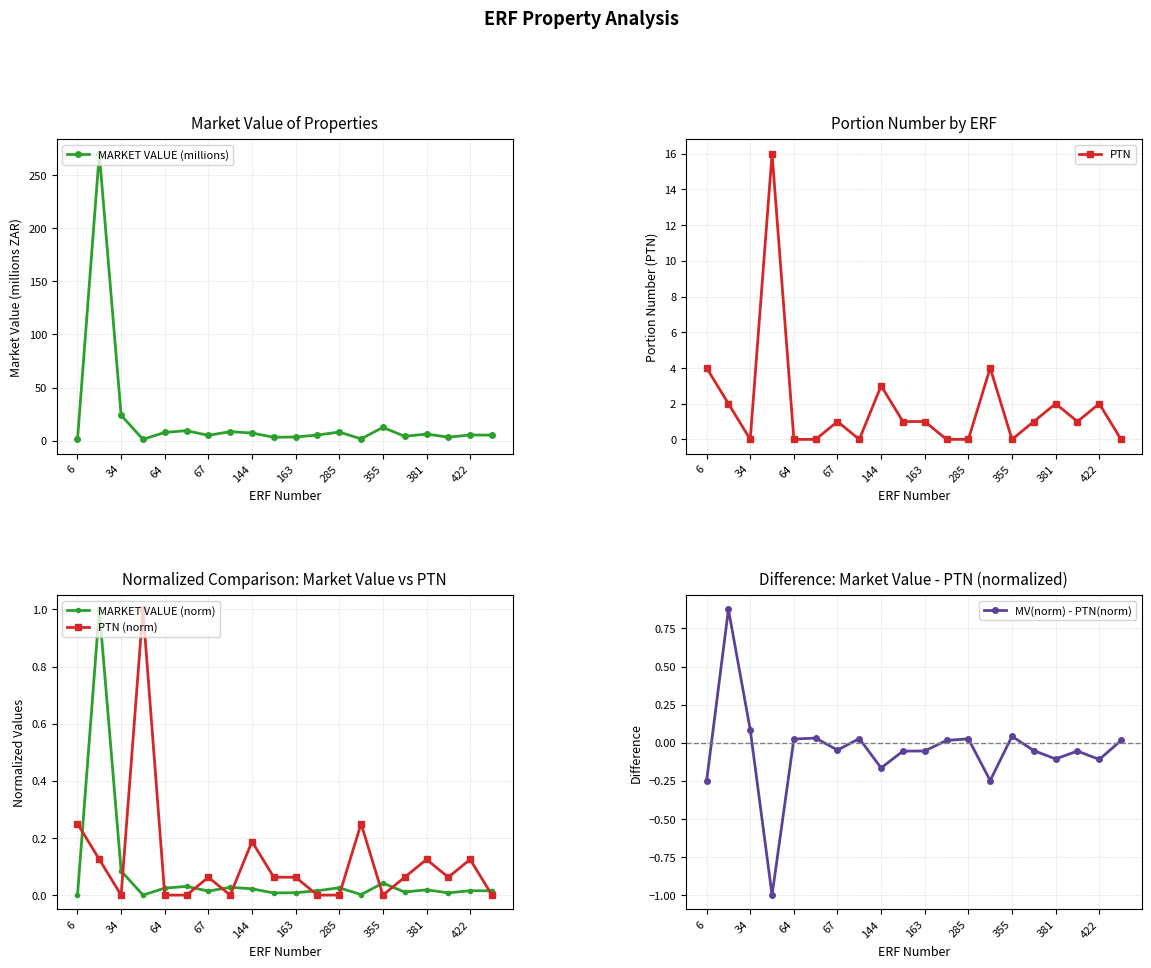

True or false: PTN (norm) has more than 2 points higher than both neighbors.

True